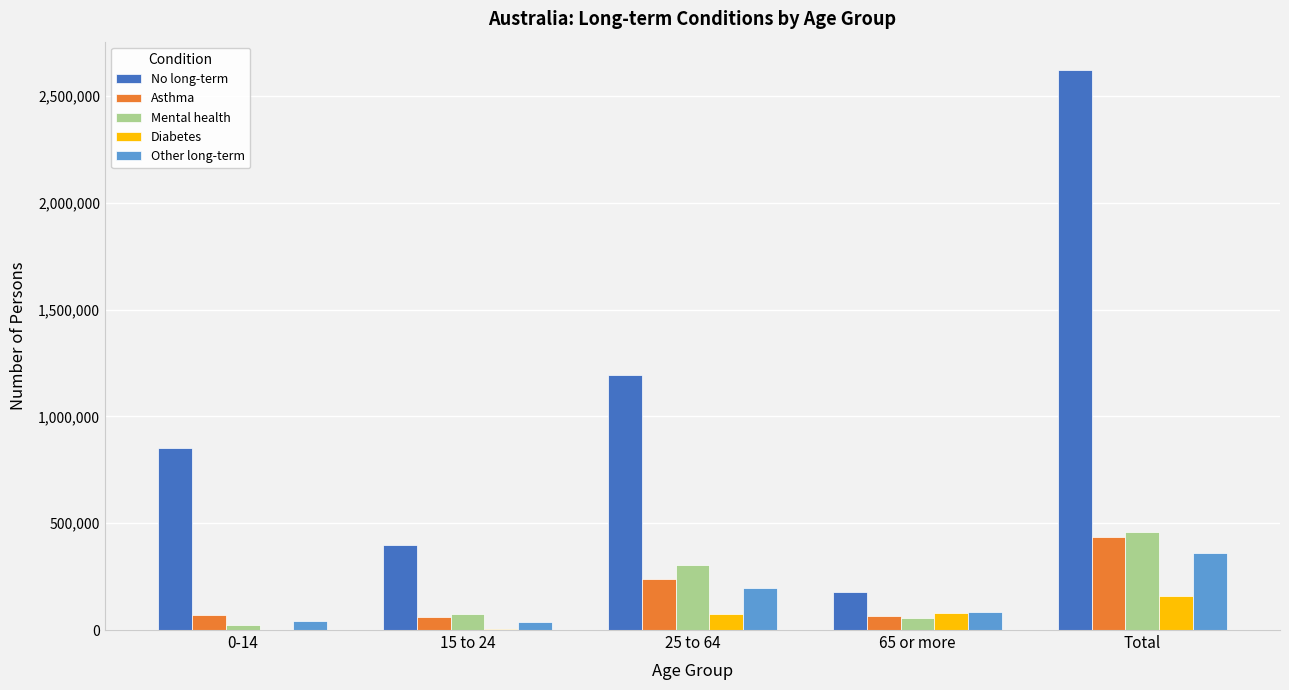

At which category is the sum across all series the highest?

Total